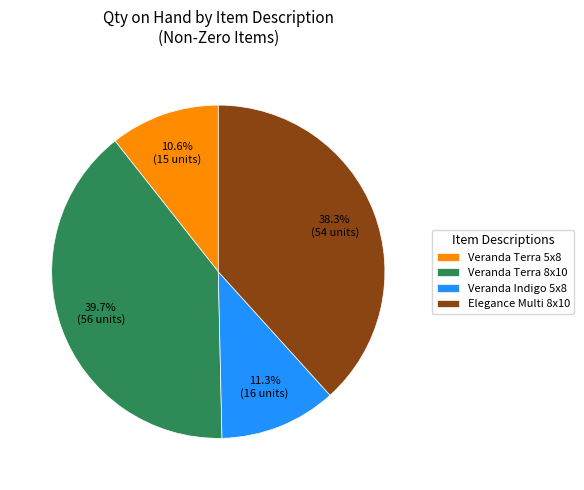

What is the total percentage of Veranda Terra 8x10 and Veranda Indigo 5x8?

51.1%